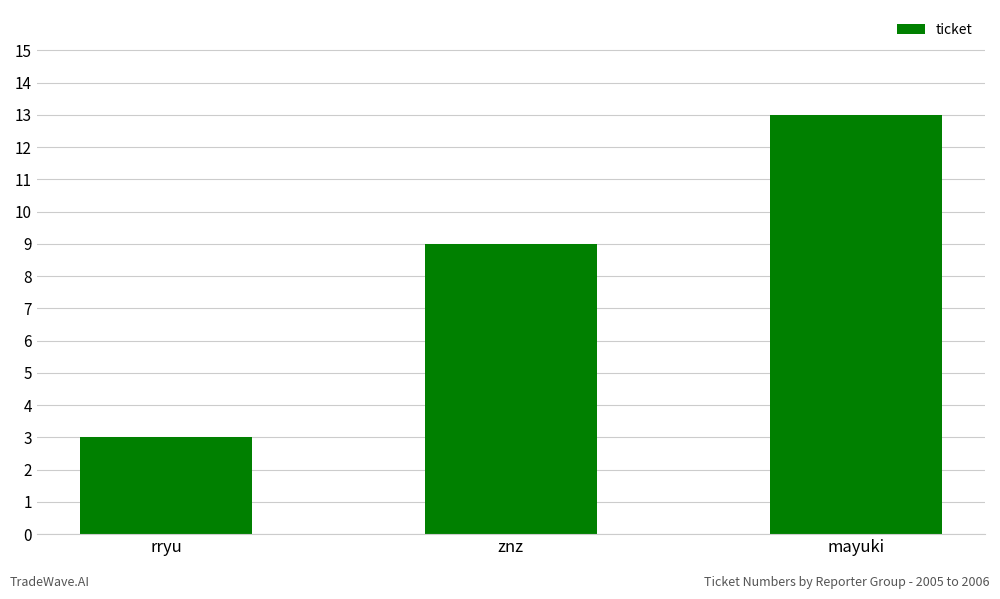

Is it true that the value at znz is 3?

False